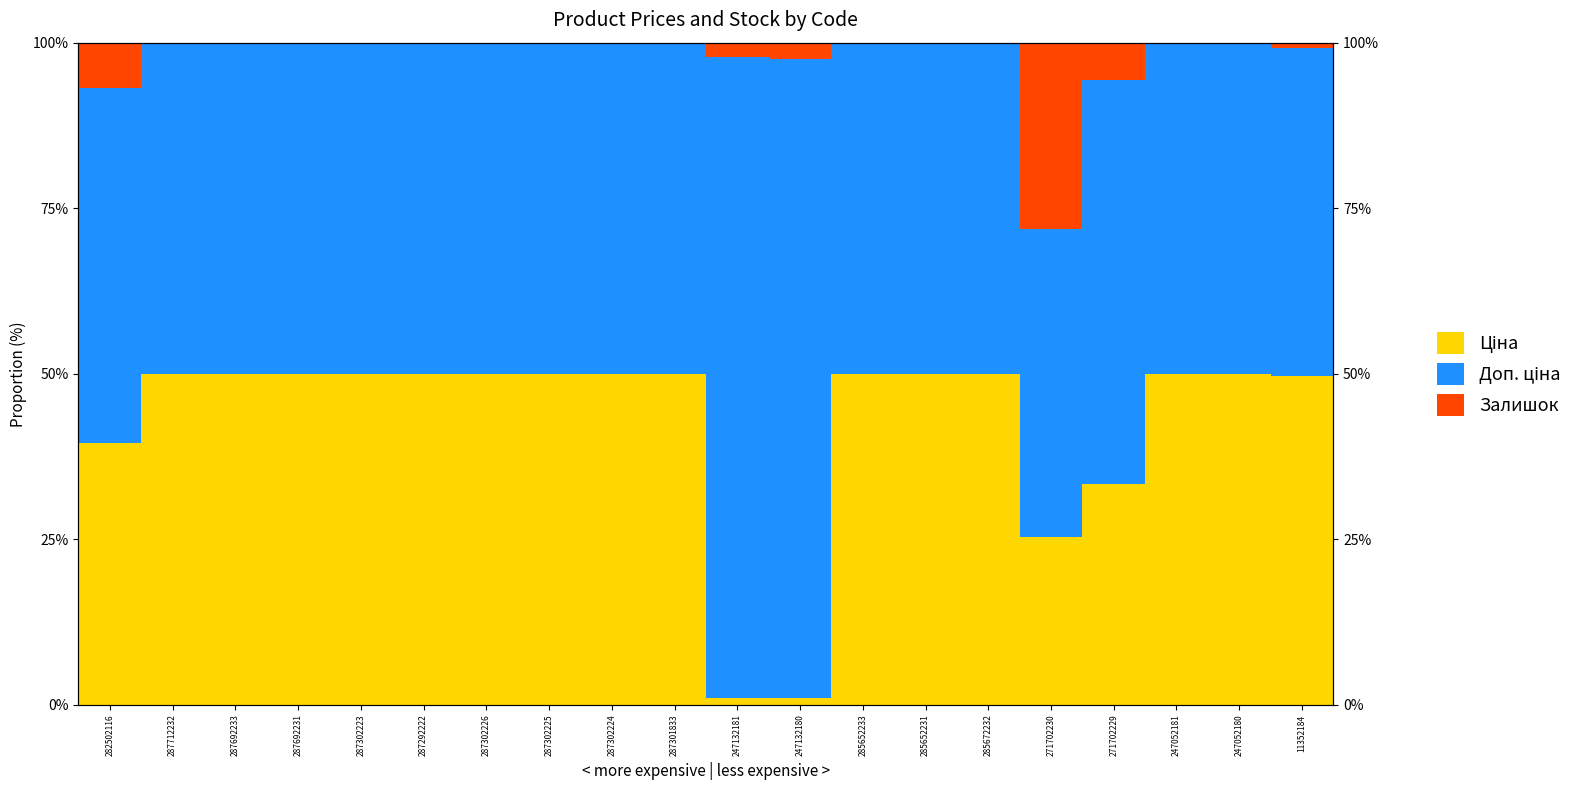

Reading left to right, extract all data points from this chart.

Ціна: 39.6	50.0	50.0	50.0	50.0	50.0	50.0	50.0	50.0	50.0	1.0	1.0	50.0	50.0	50.0	25.4	33.3	49.9	49.9	49.6
Доп. ціна: 53.6	50.0	50.0	50.0	50.0	50.0	50.0	50.0	50.0	50.0	96.8	96.6	50.0	50.0	50.0	46.5	61.0	49.9	49.9	49.6
Залишок: 6.8	0.0	0.0	0.0	0.0	0.0	0.0	0.0	0.0	0.0	2.2	2.5	0.0	0.0	0.0	28.1	5.7	0.1	0.1	0.8